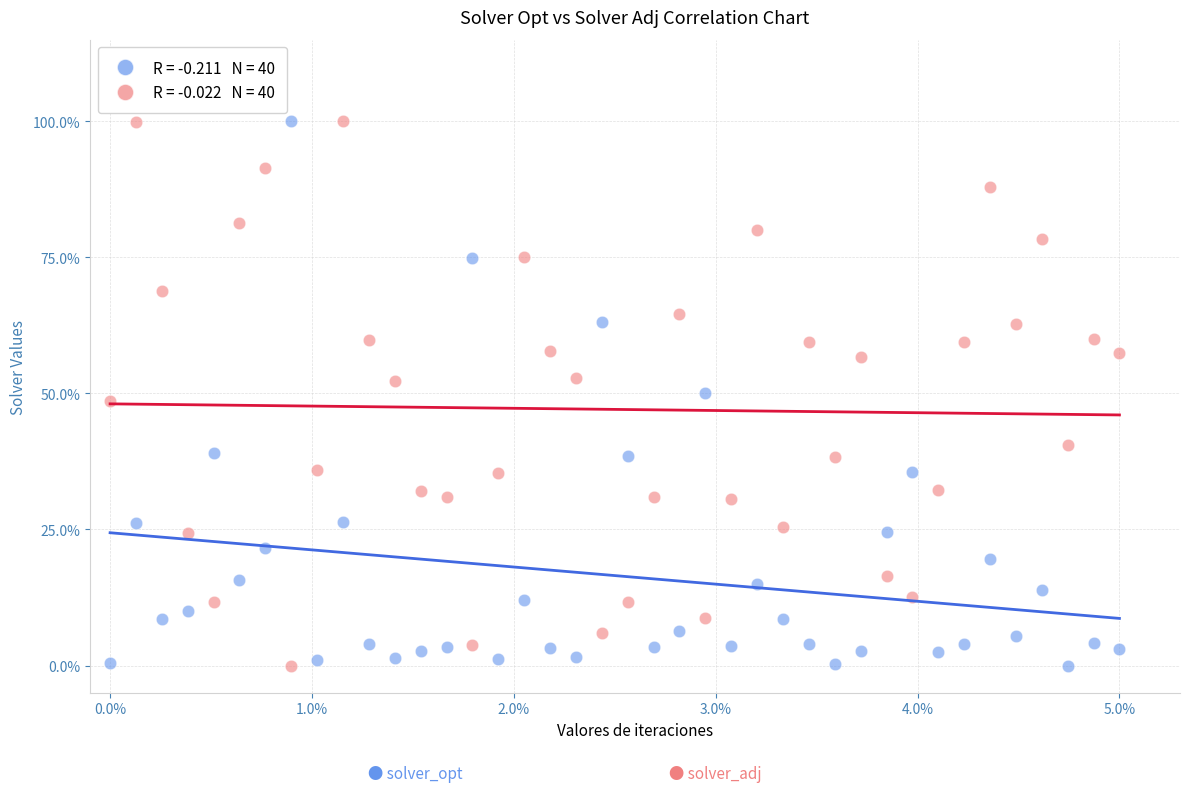

Across all data points, what is the range of Y values (max minus min)?

100.0